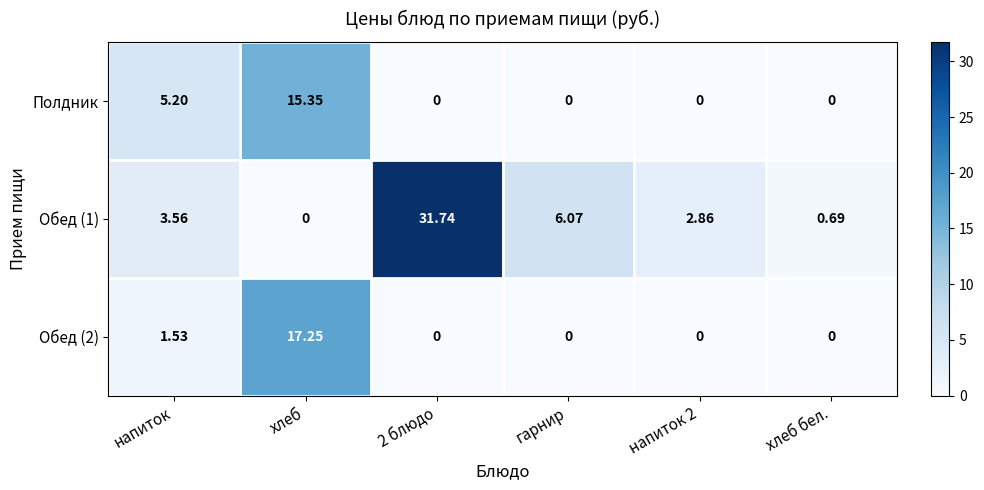

At which category is the sum across all series the highest?

хлеб